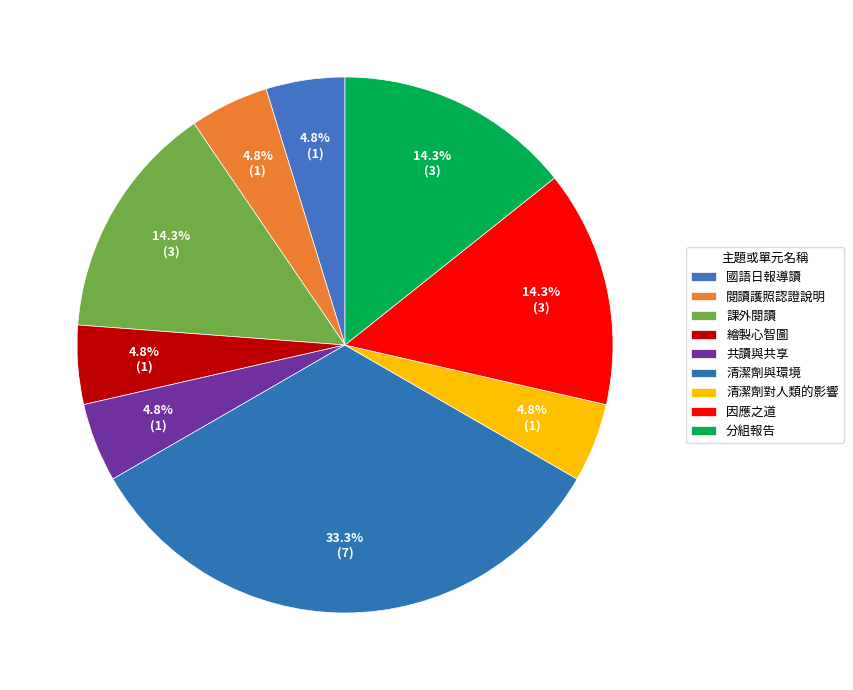

Is there any slice that represents more than half of the pie?

No